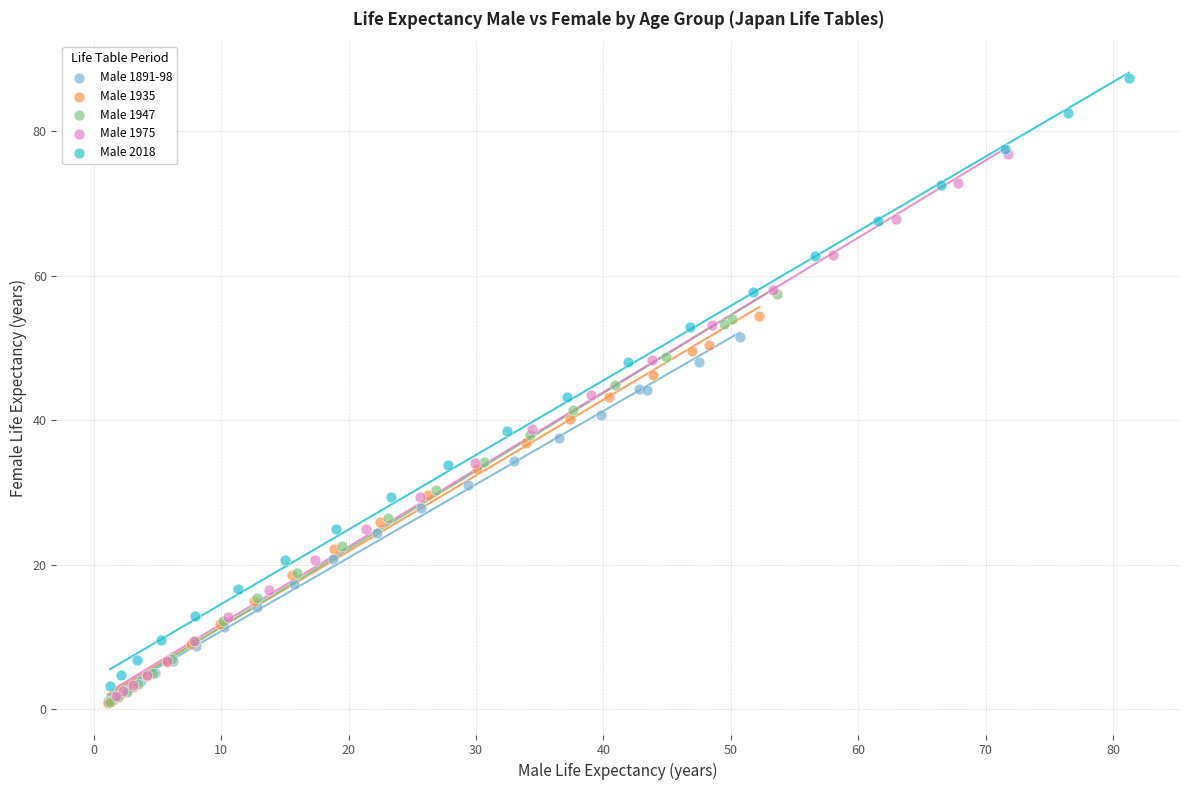

Which series reaches the maximum Y coordinate?

Male 2018